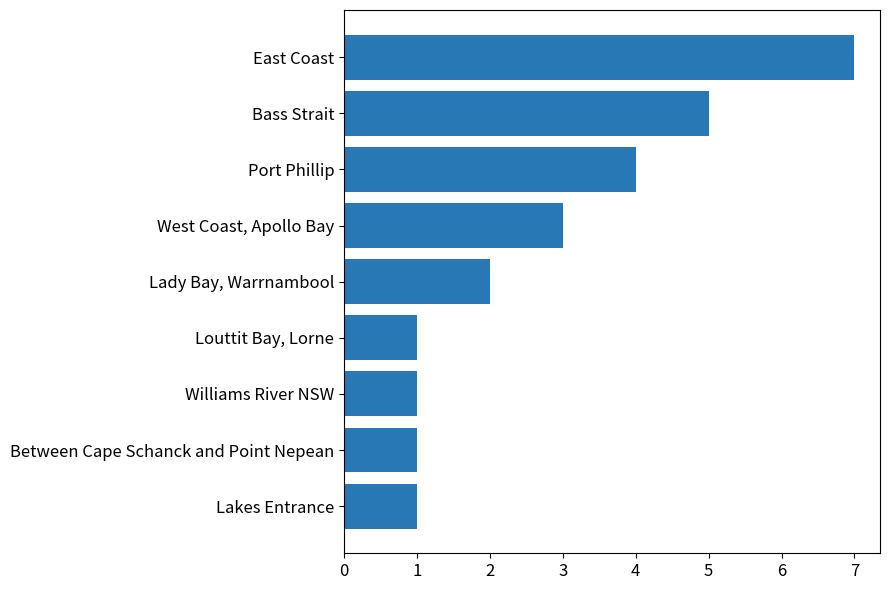

What is the sum of the values at Lakes Entrance and East Coast?

8